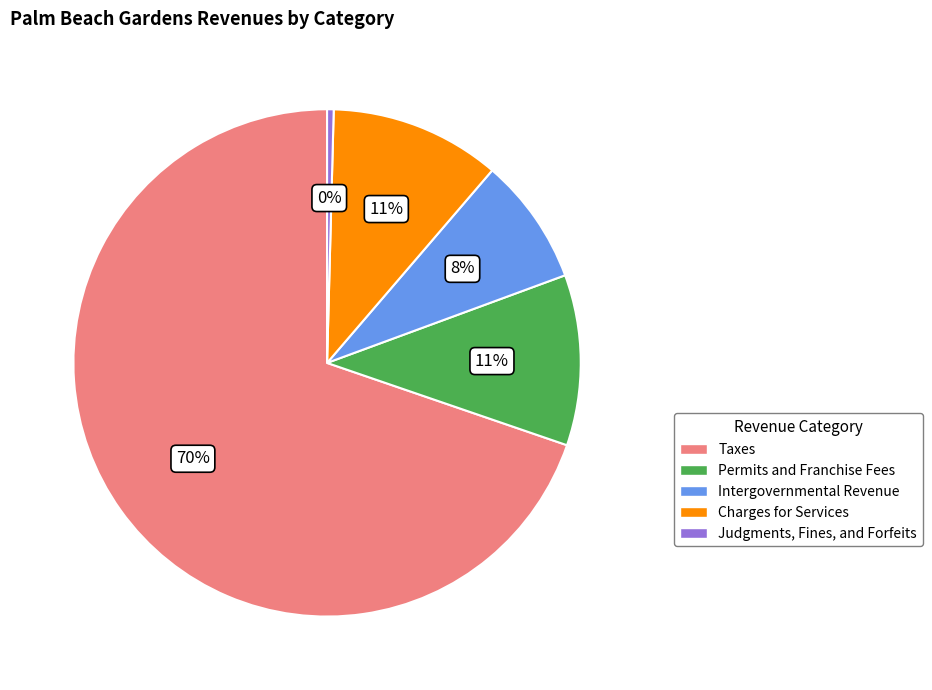

To the nearest percent, what is the average slice percentage?

20%